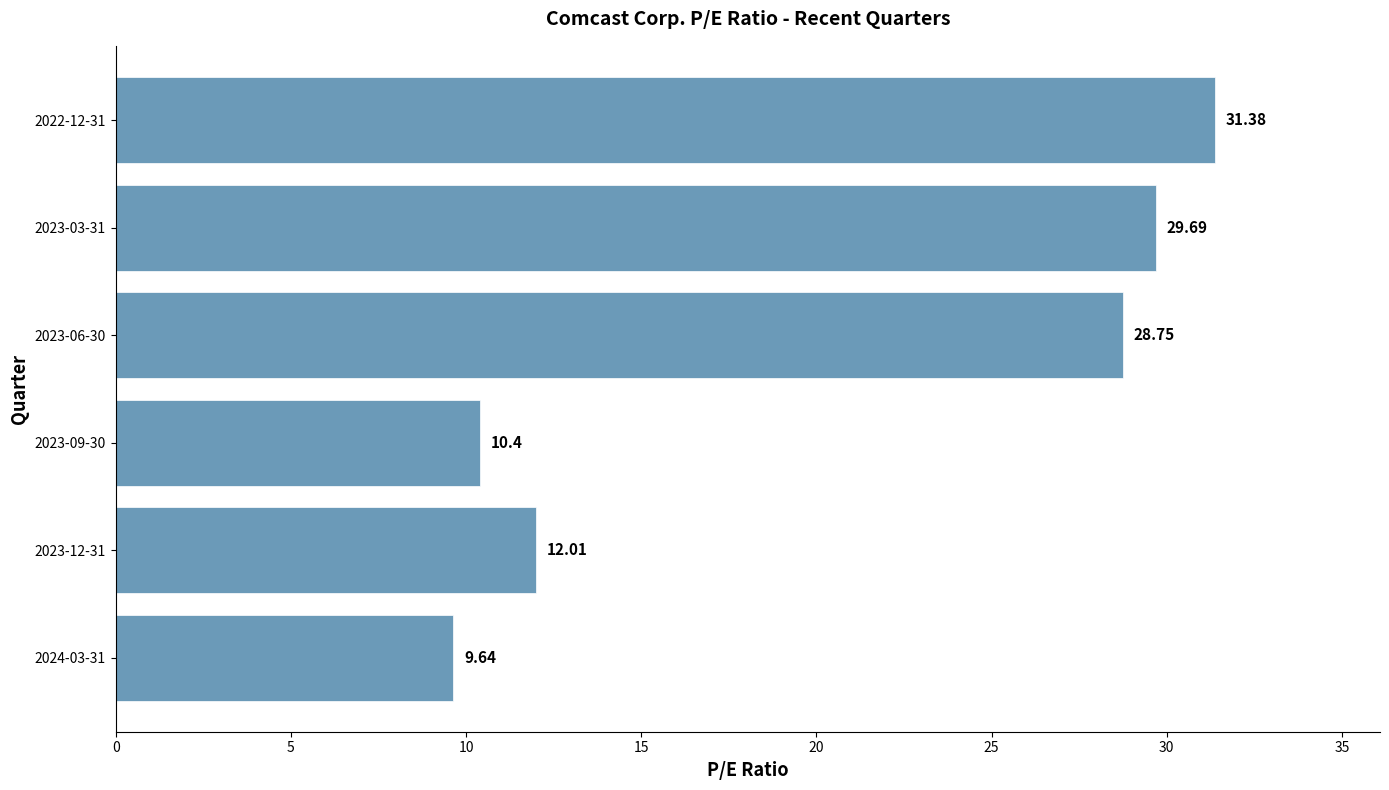

What is the ratio of the value at 2023-03-31 to the value at 2023-06-30?

1.0